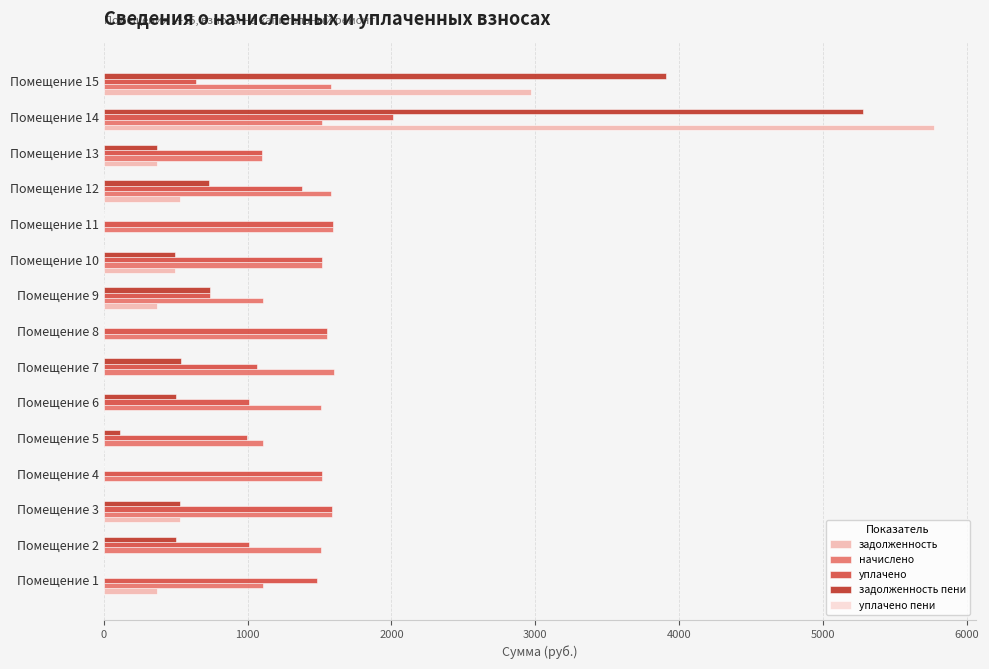

Where is задолженность nearest to the value 2886?

Помещение 15